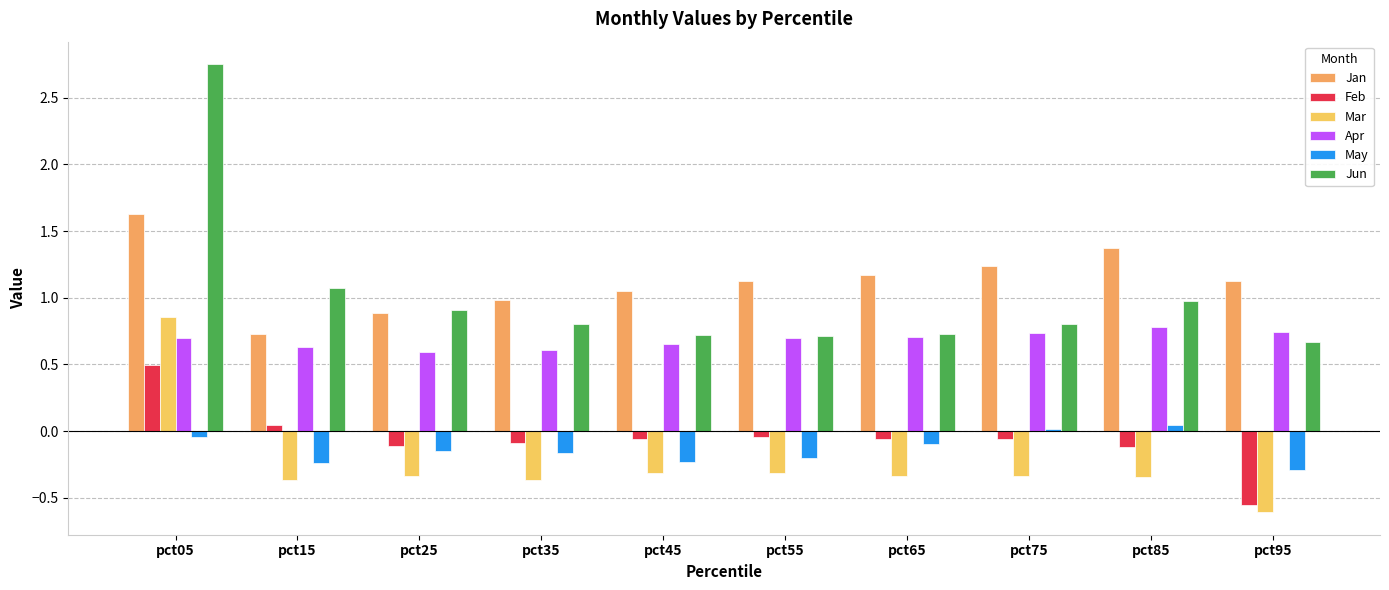

At which category is the sum across all series the highest?

pct05